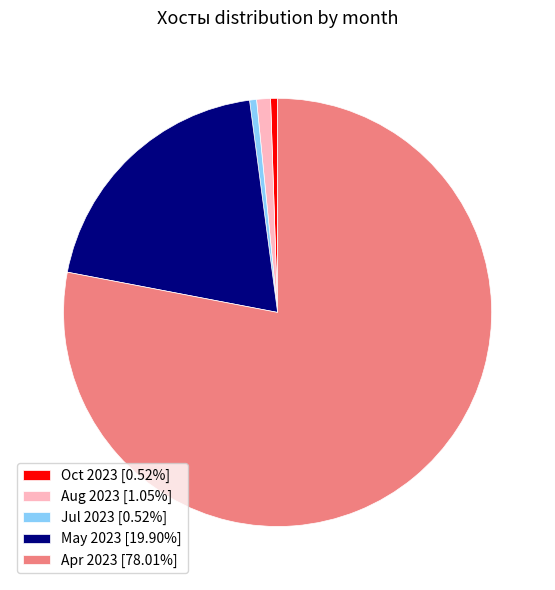

Combined, do Aug 2023 [1.05%] and May 2023 [19.90%] account for over 50%?

No